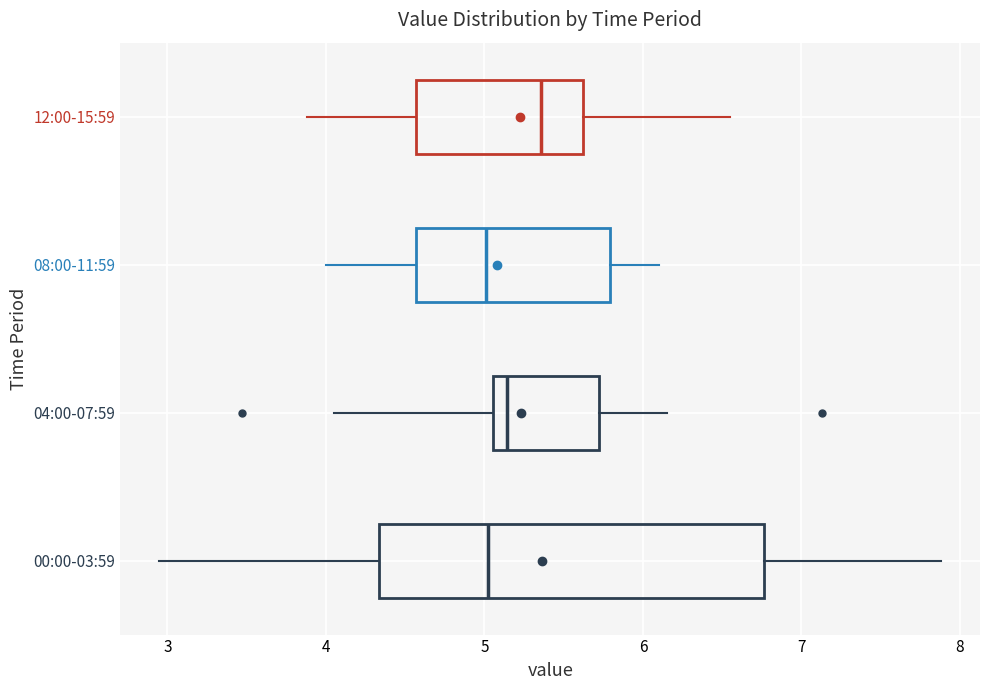

Which box has the furthest to the right median line?

12:00-15:59